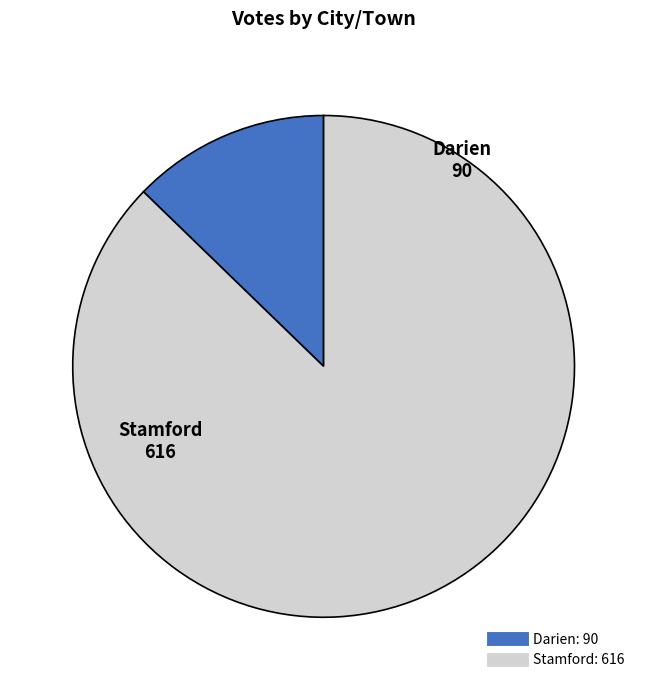

Is it true that Darien is 3% of the pie?

False